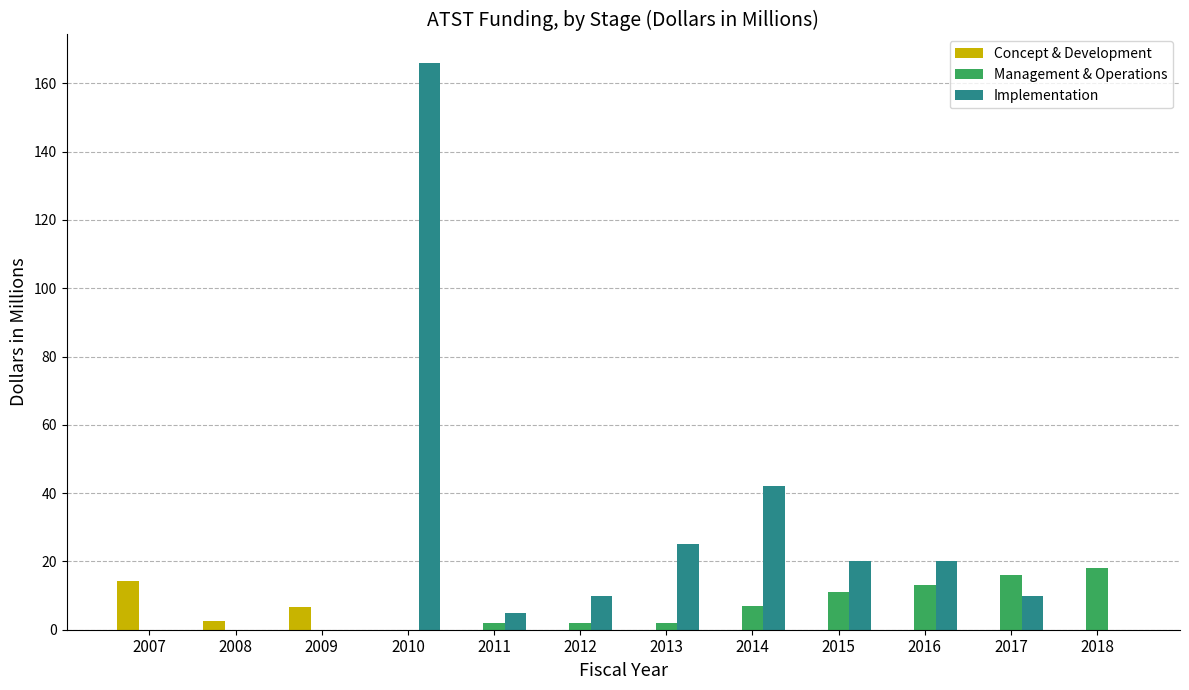

Is it true that Concept & Development equals 7.1 at 2018?

False